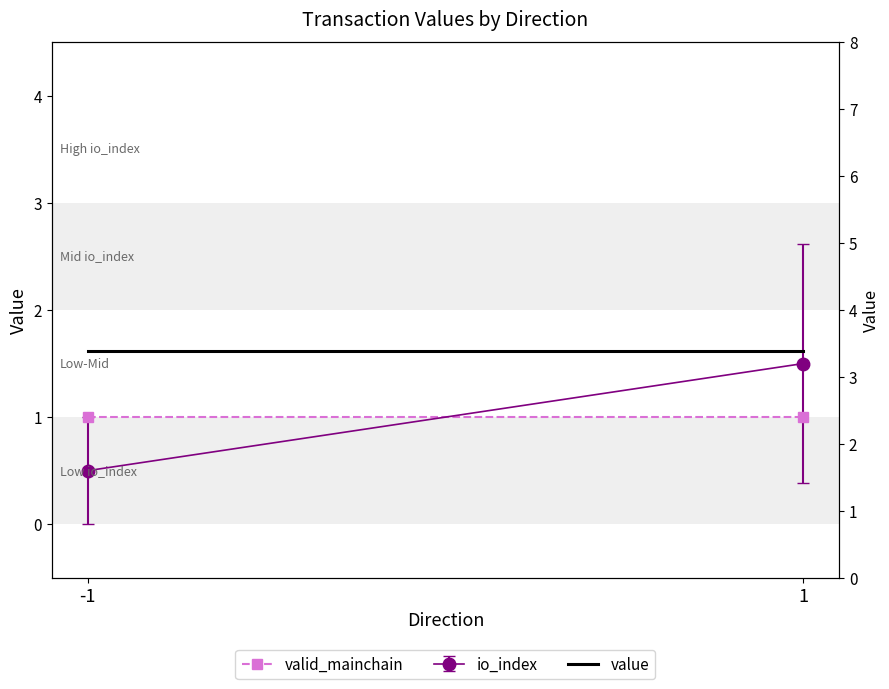

Is the value of valid_mainchain at 1 greater than the value of value at 1?

No